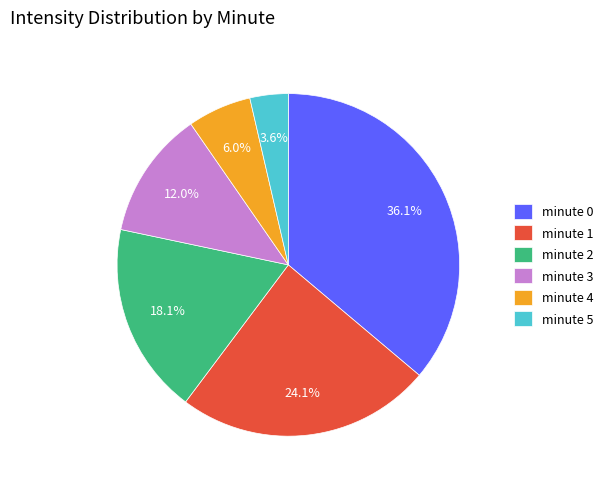

Does any single category account for the majority?

No